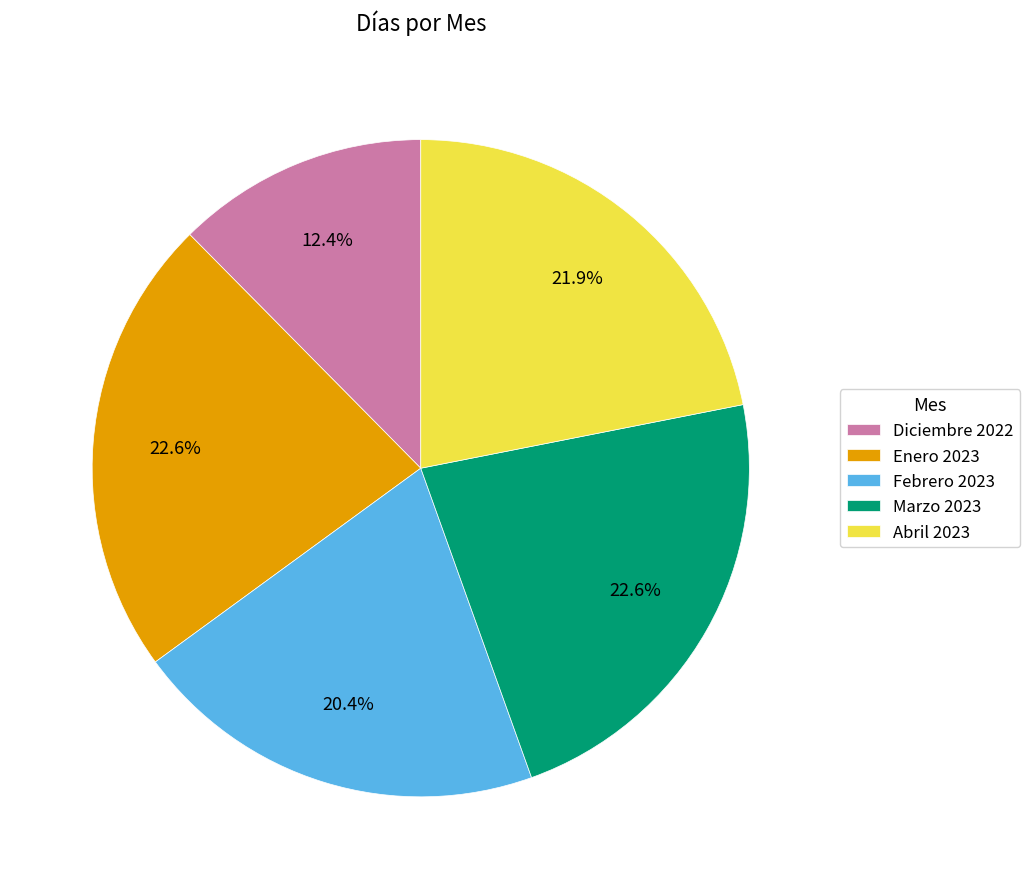

Is there a majority slice in this chart?

No